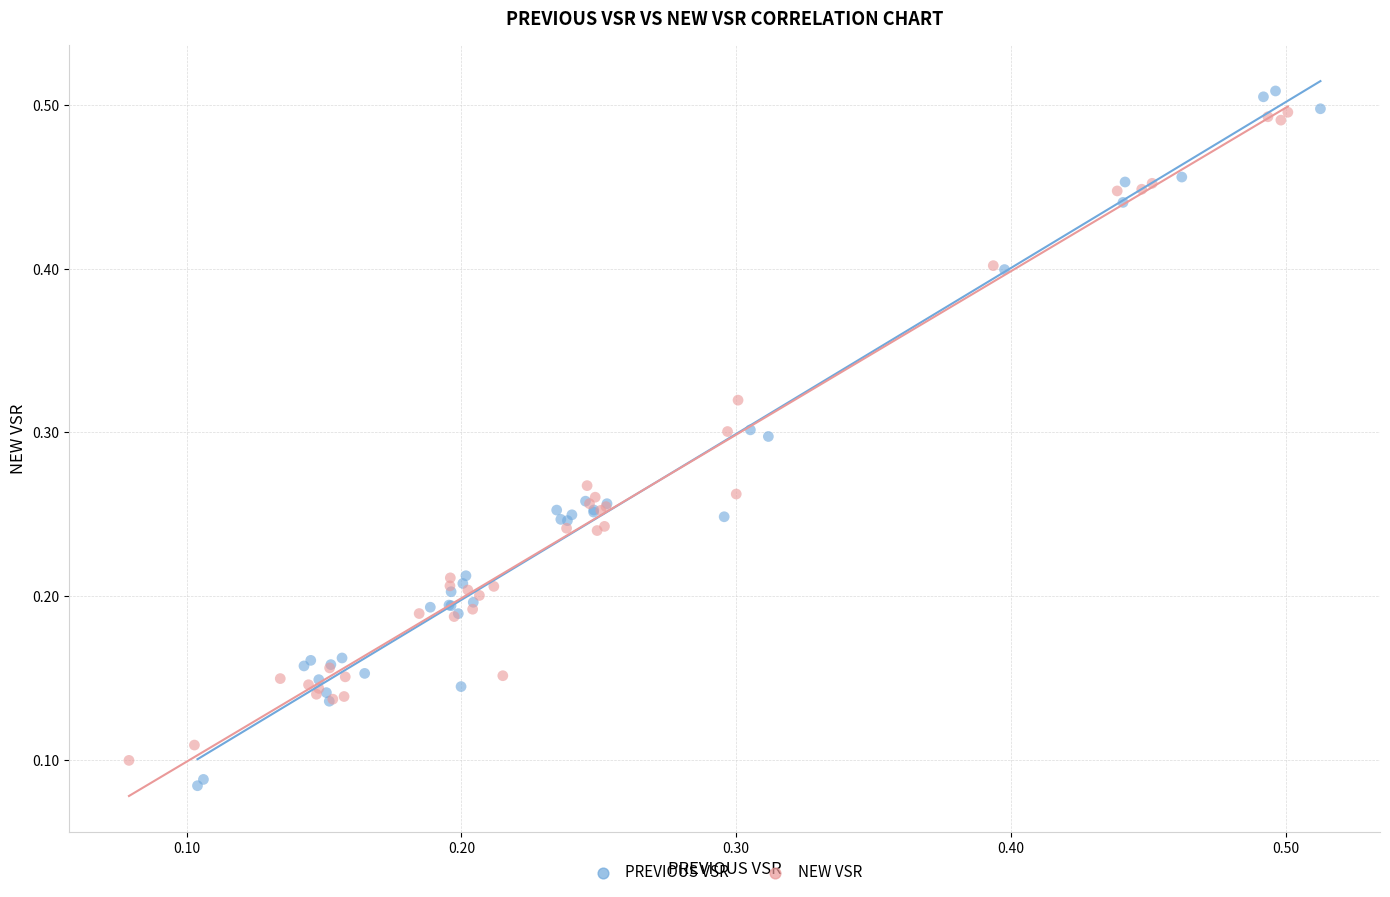

What are all the series names shown in the legend?

PREVIOUS VSR, NEW VSR